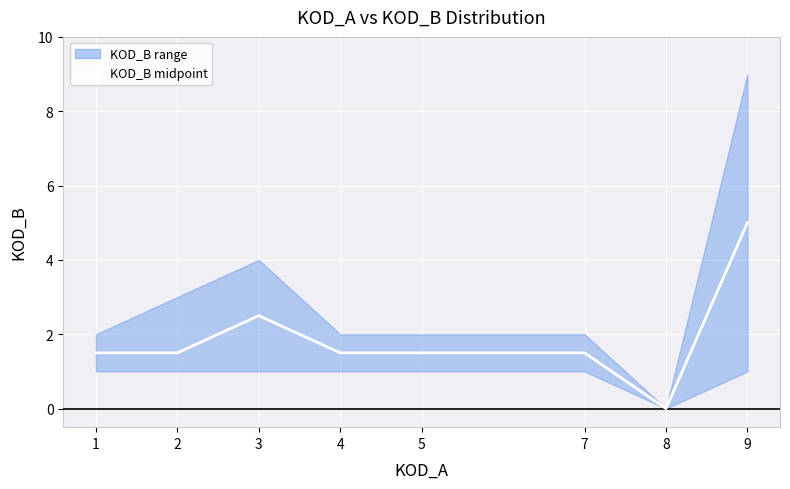

The chart shows a value of 0.6 at 1. True or false?

False